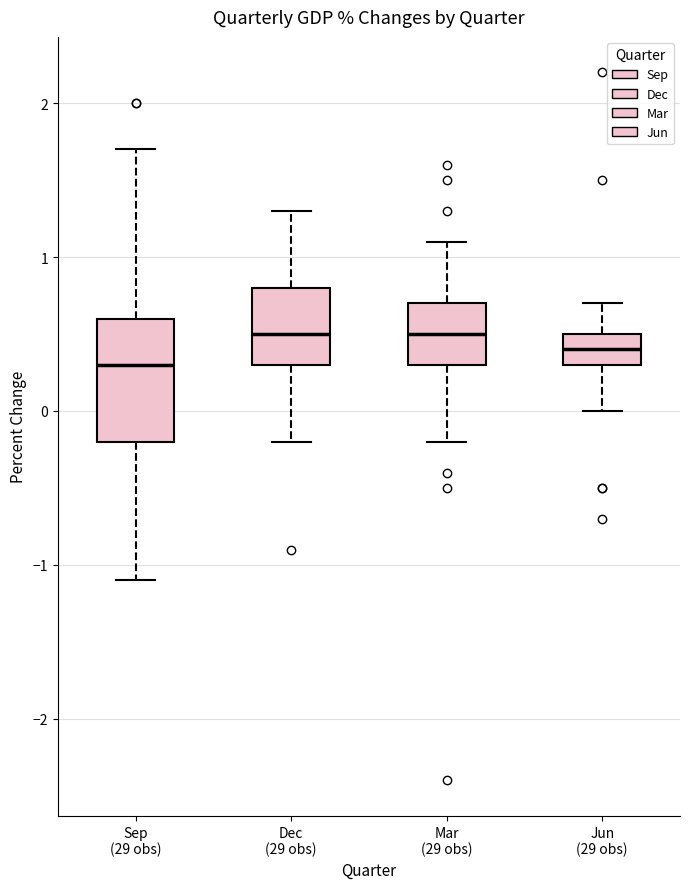

Which box is the tallest, from its lower edge to its upper edge?

Sep (29 obs)